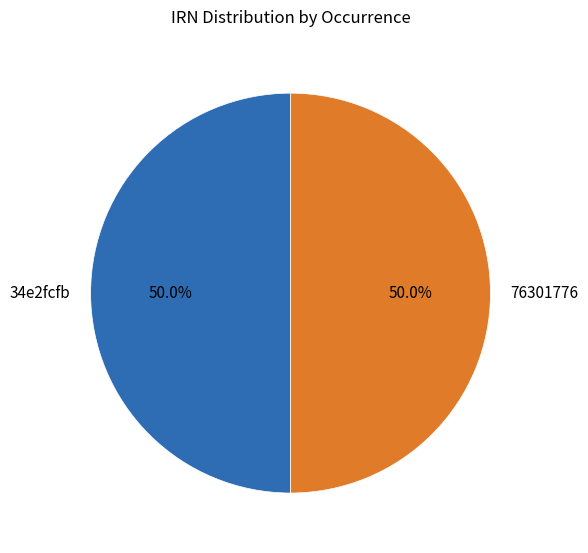

Combined, do 76301776 and 34e2fcfb account for over 50%?

Yes